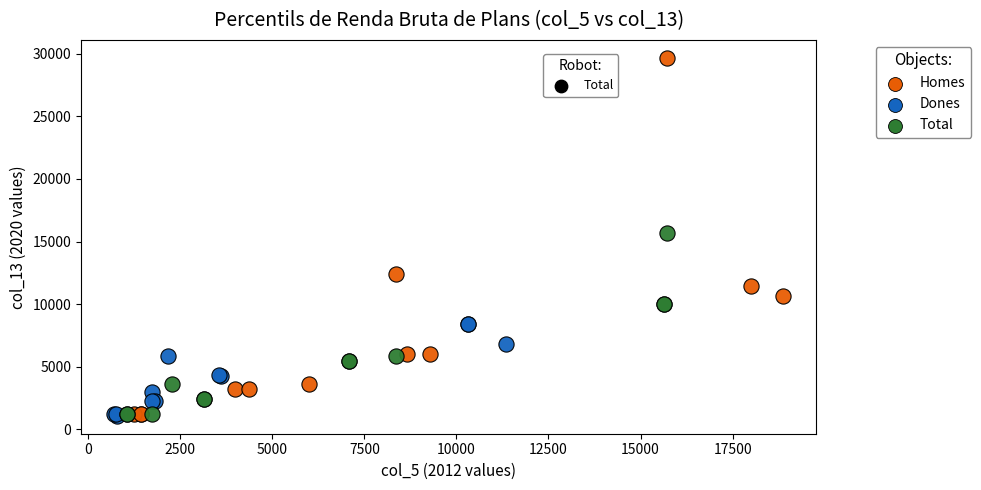

Which series reaches the maximum Y coordinate?

Homes